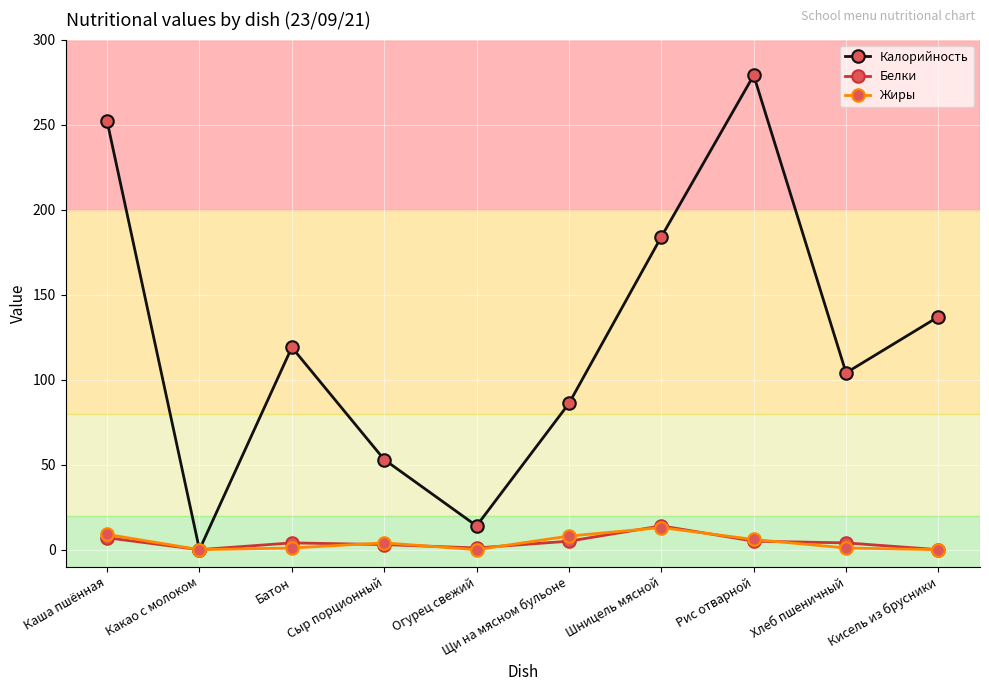

List the labels in order of Калорийность value, largest first.

Рис отварной, Каша пшённая, Шницель мясной, Кисель из брусники, Батон, Хлеб пшеничный, Щи на мясном бульоне, Сыр порционный, Огурец свежий, Какао с молоком